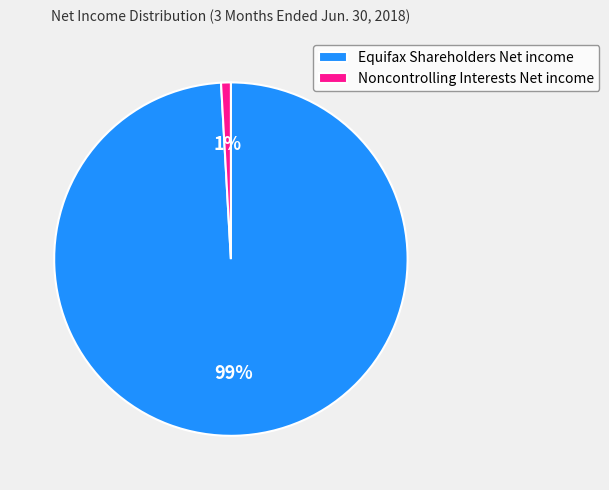

Do Noncontrolling Interests Net income and Equifax Shareholders Net income together represent more than half of the pie?

Yes